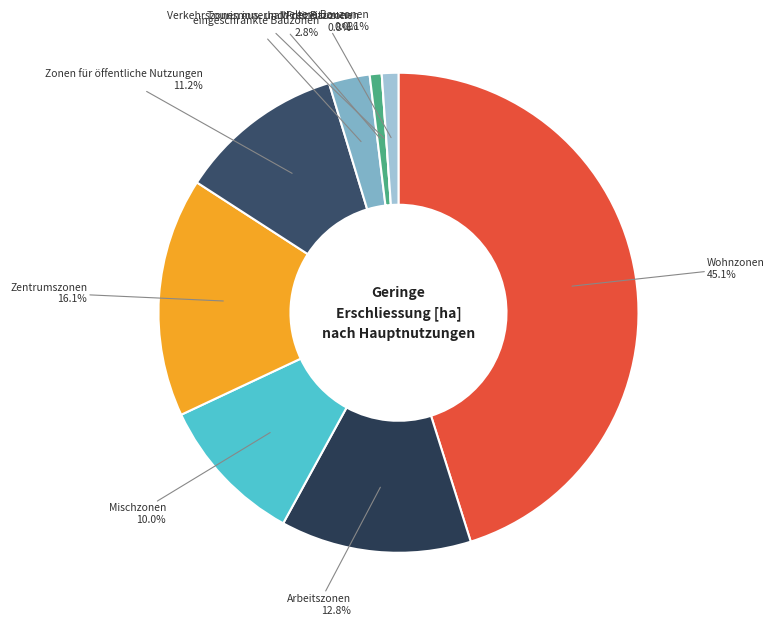

How much of the chart is everything except eingeschränkte Bauzonen?

97.2%